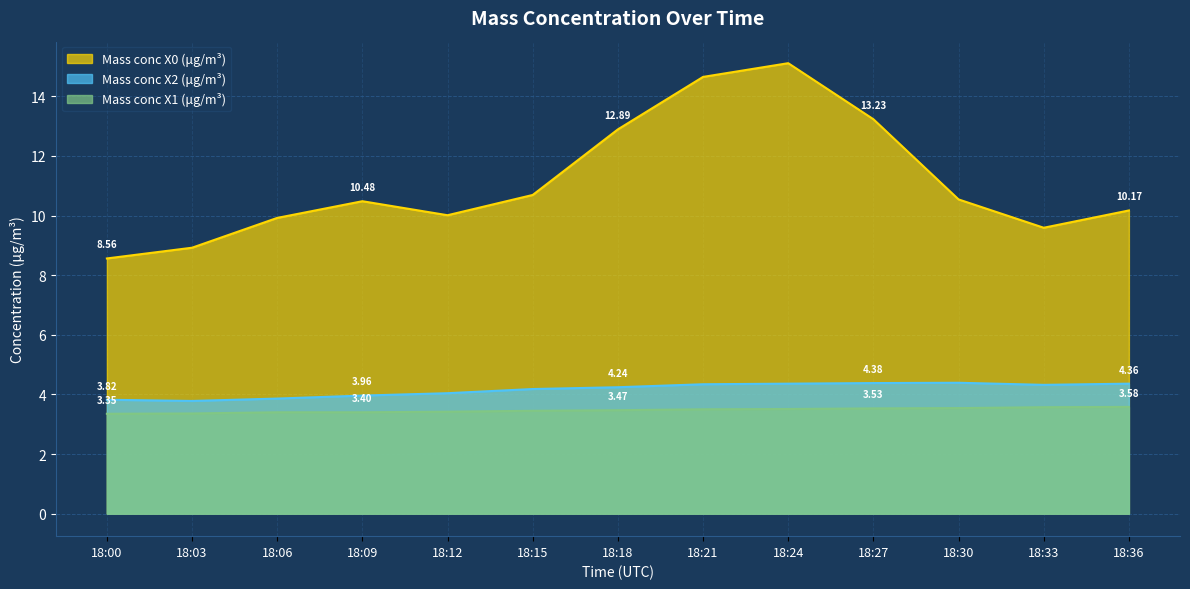

At which label does Mass conc X0 (μg/m³) reach its peak?

18:24